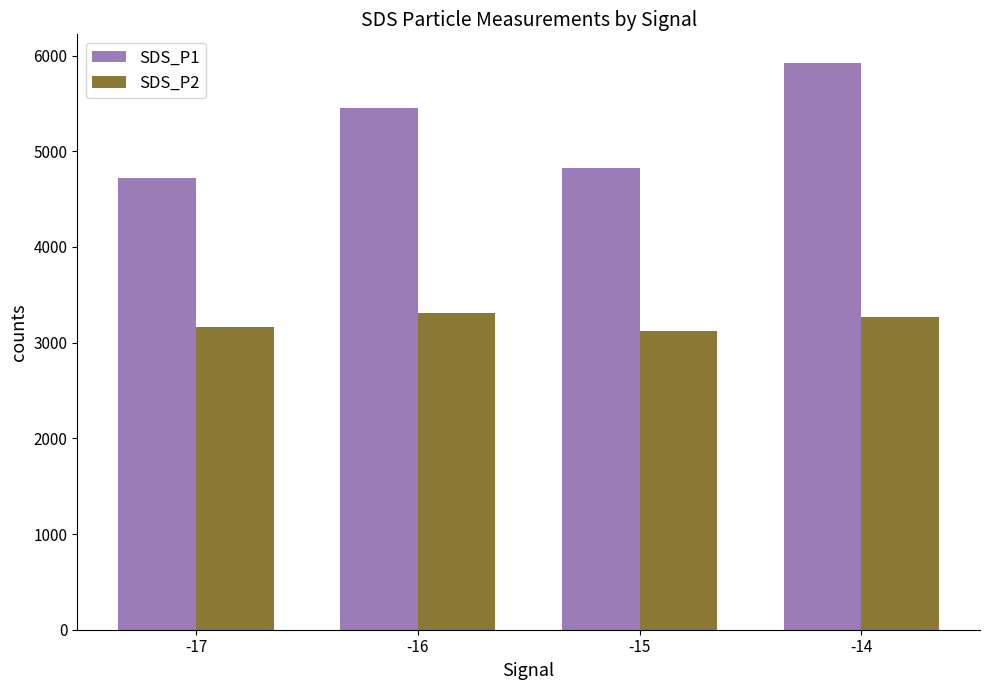

At which label is SDS_P2 closest to 3212?

-17